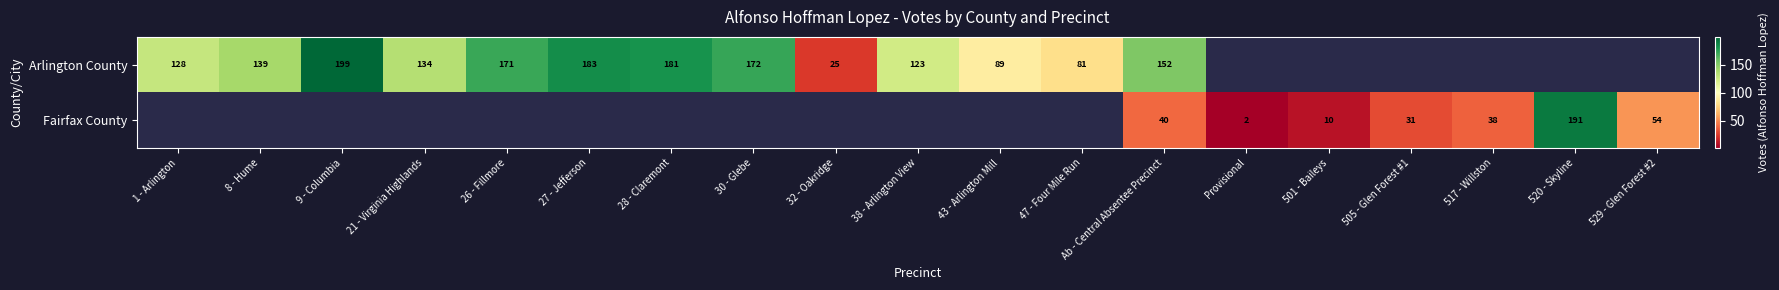

The Arlington County series shows 139 at 8 - Hume. True or false?

True